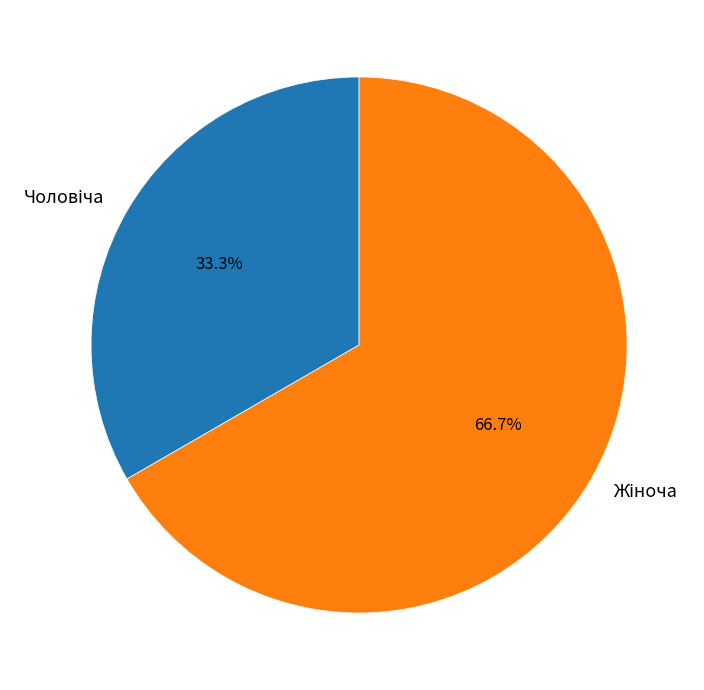

Is there a majority slice in this chart?

Yes